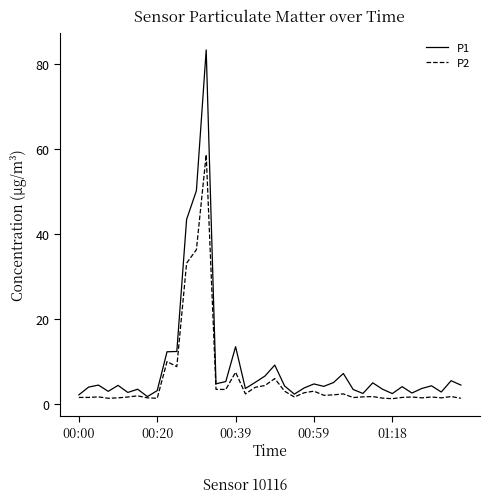

What is the highest value of the P1 series?

83.3